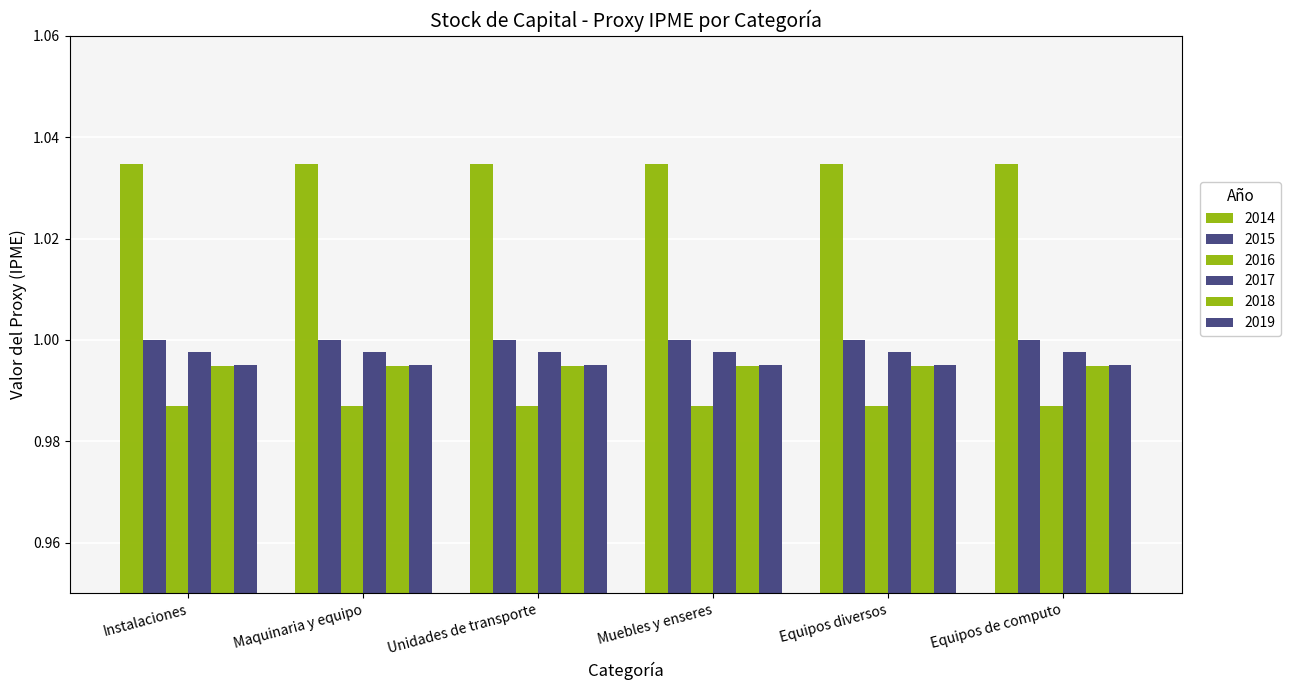

Between Unidades de transporte and Muebles y enseres, which series saw the biggest shift?

2014